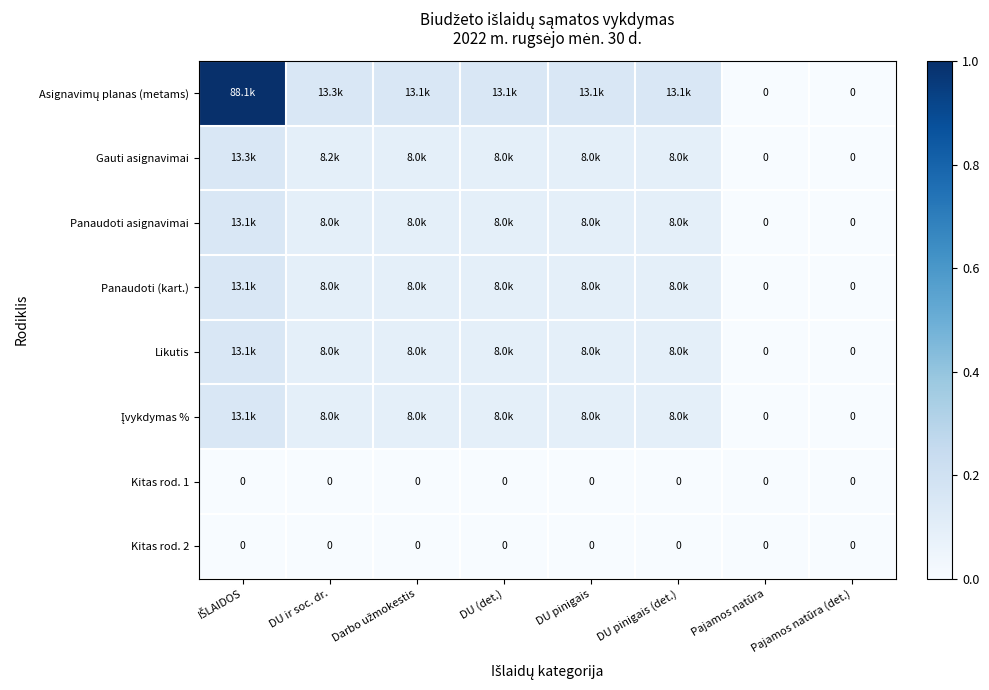

Rank the series by their maximum value, from highest to lowest.

Asignavimų planas (metams), Gauti asignavimai, Panaudoti asignavimai, Panaudoti (kart.), Likutis, Įvykdymas %, Kitas rod. 1, Kitas rod. 2